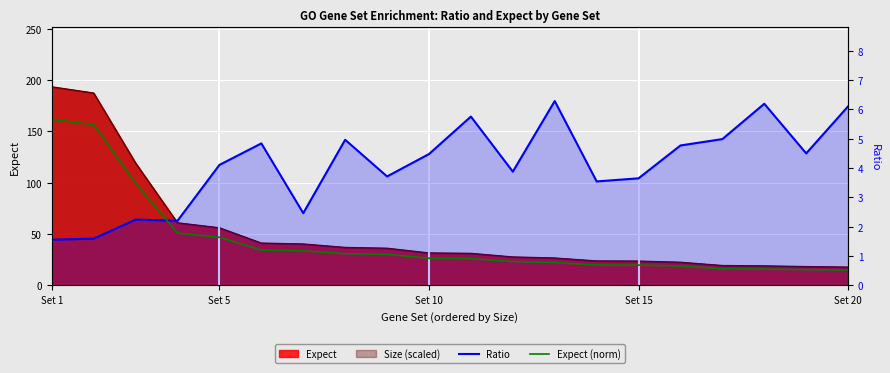

What is the lowest value of the Expect (norm) series?

0.5